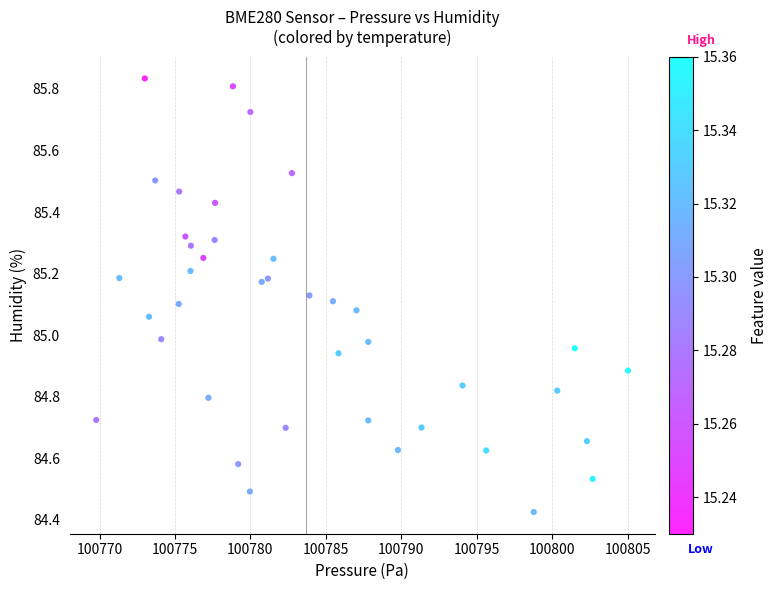

What is the range of Y values (max minus min)?

1.4